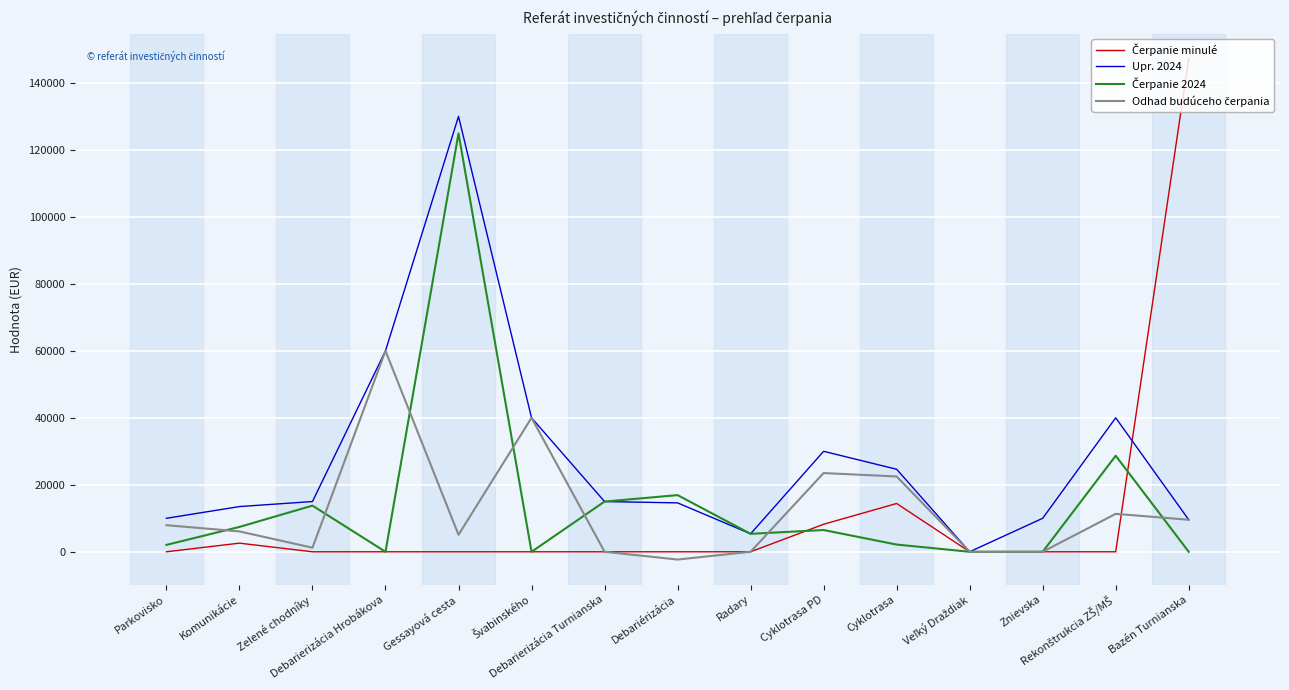

What is the greatest value displayed?

147173.5